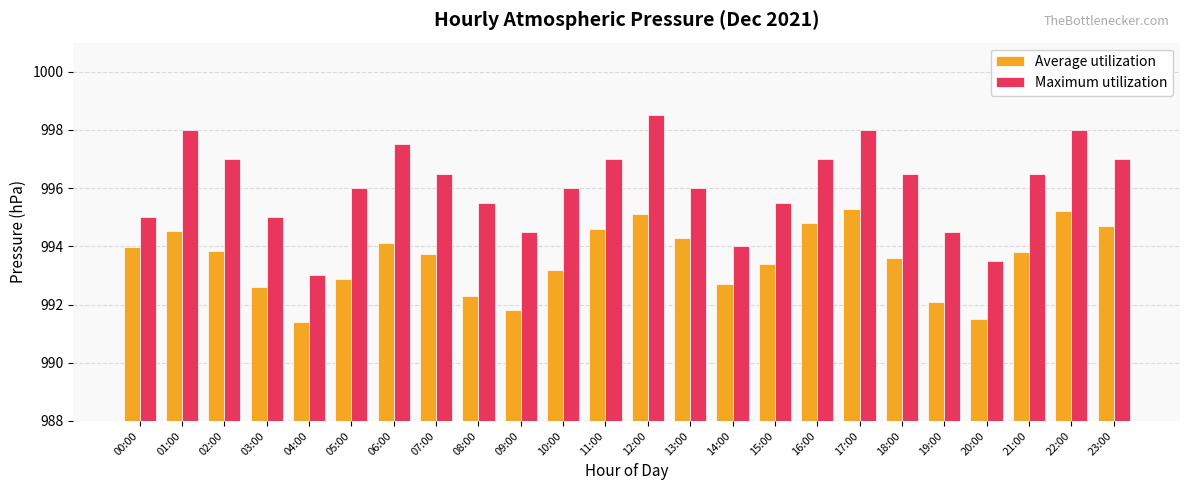

Are the bars horizontal?

No